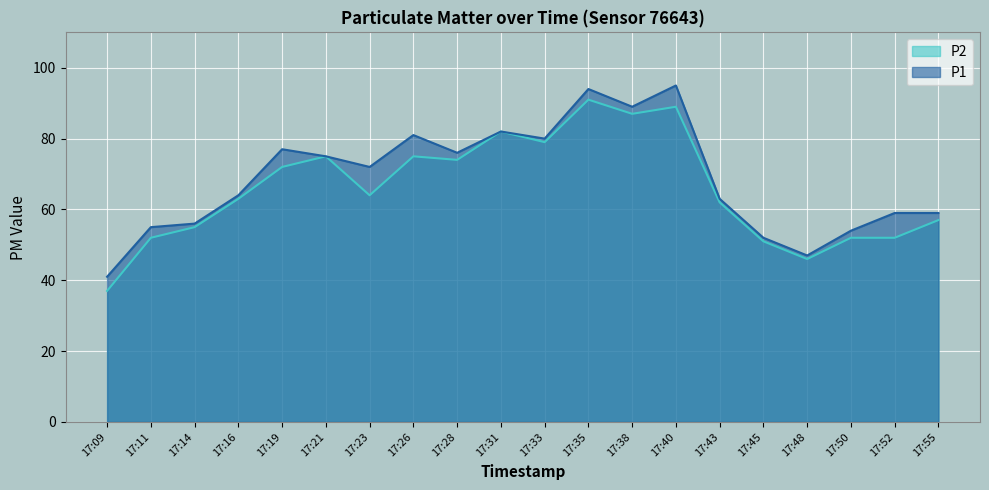

How many interior local peaks does the P2 series have?

5